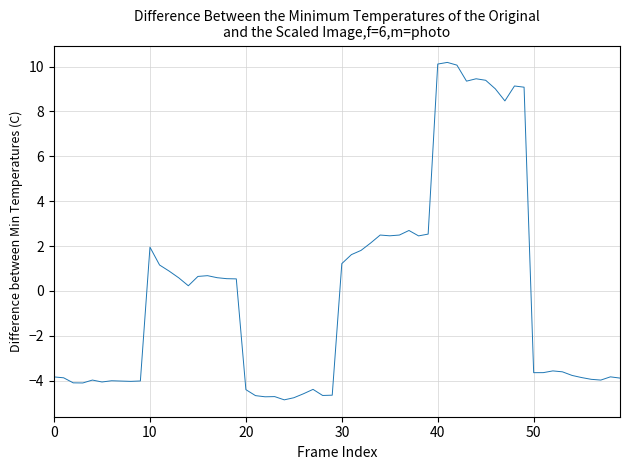

What is the maximum value shown in the chart?

10.2